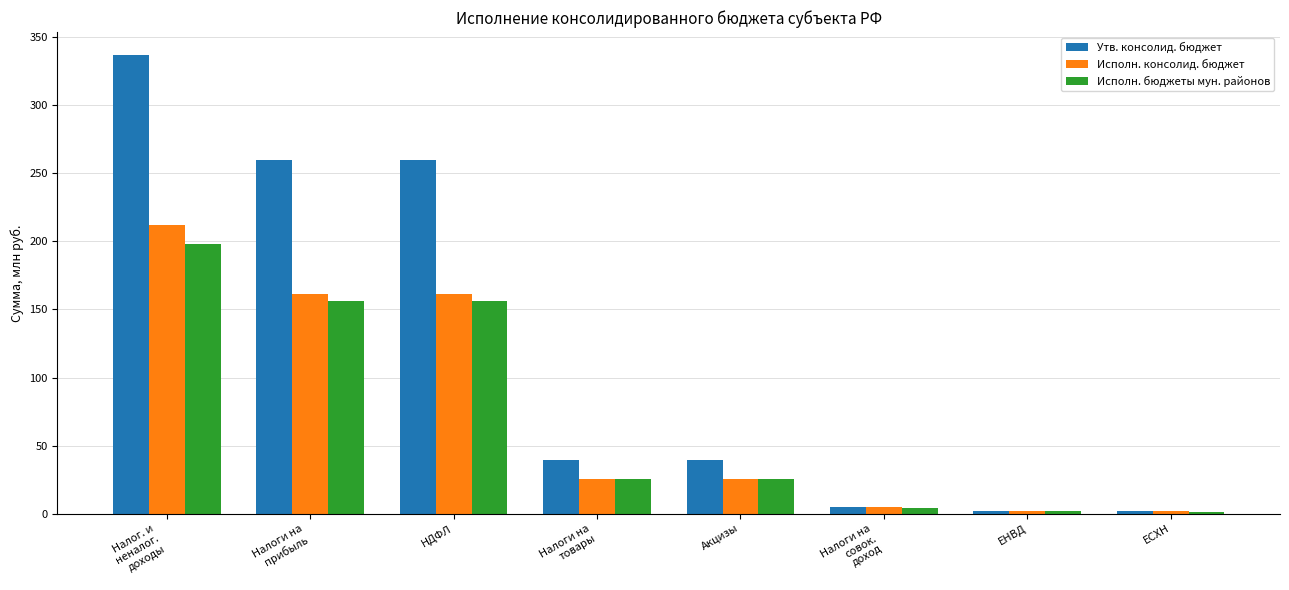

Which series has the widest spread of values?

Утв. консолид. бюджет